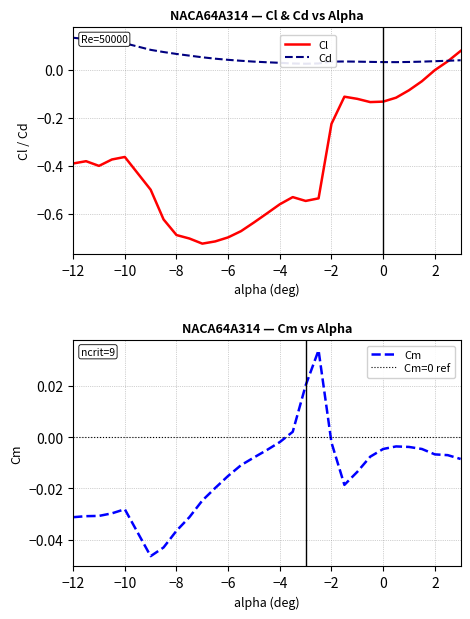

True or false: Cm and Cl intersect in this chart.

True